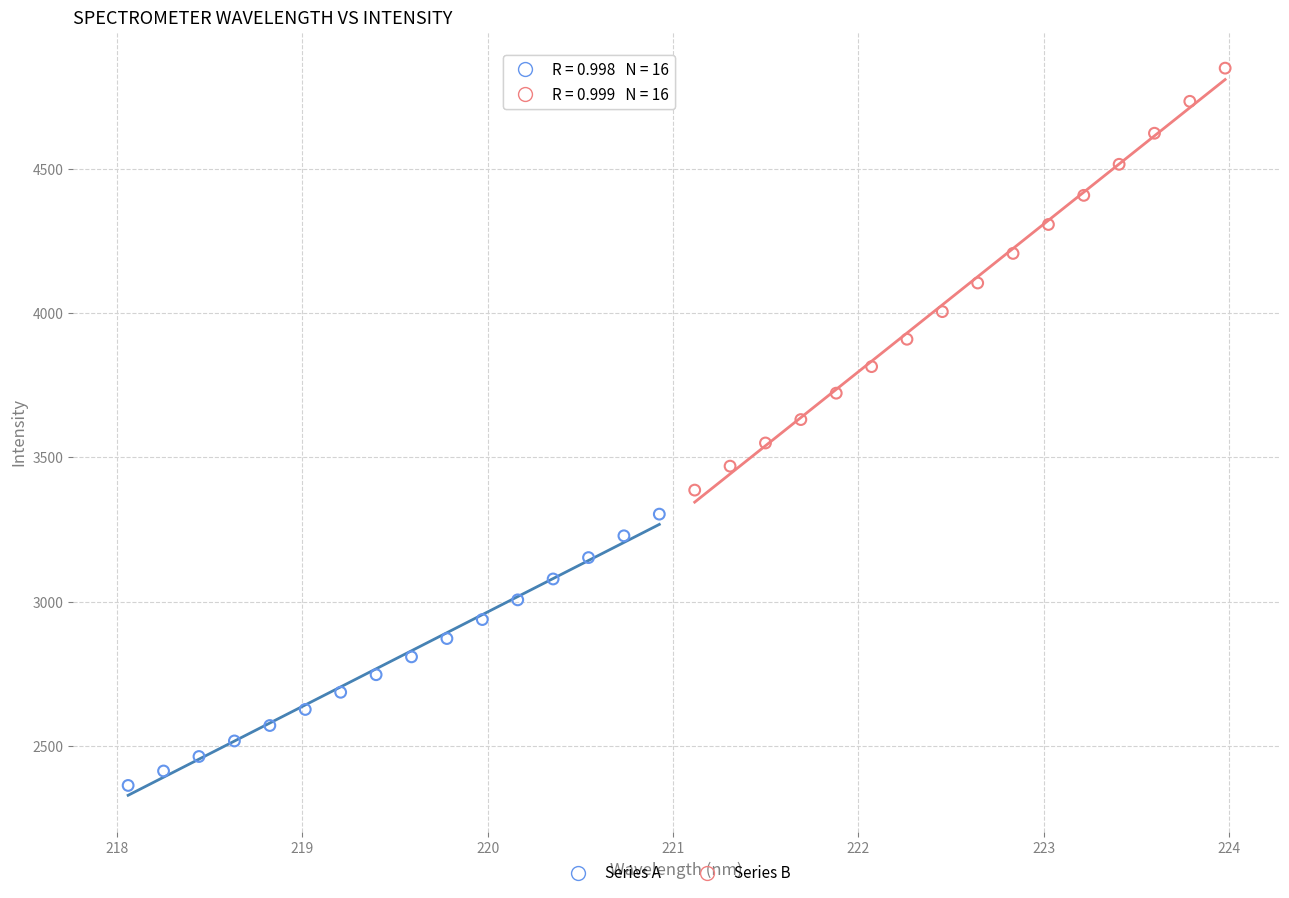

Which series has the widest spread of Y values?

Series B